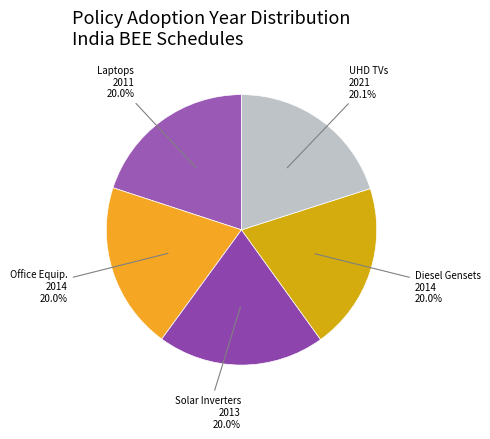

Is there any slice that represents more than half of the pie?

No